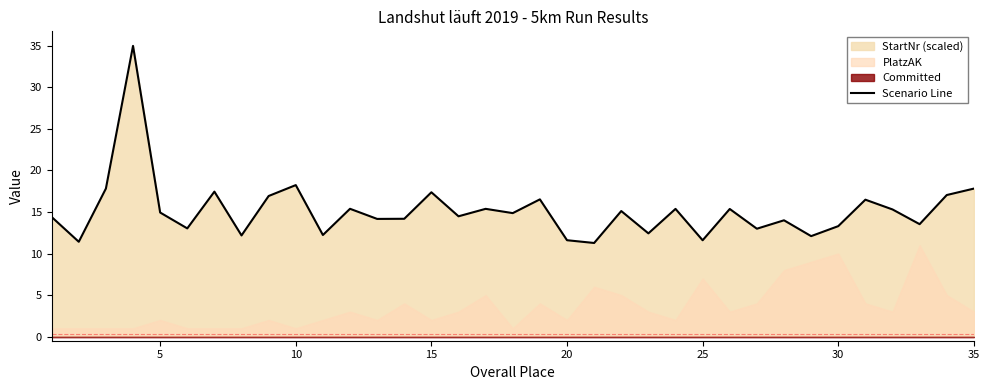

True or false: the data shows 4.5 at 15.

False